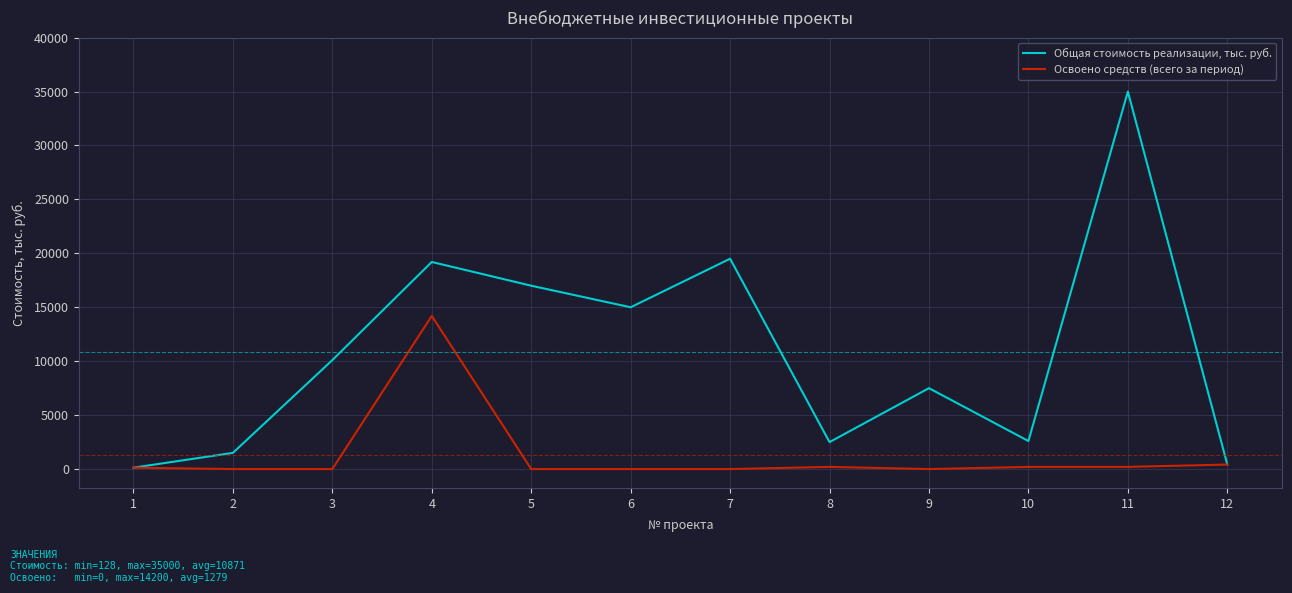

At 6, list the series in order from largest to smallest.

Общая стоимость реализации, тыс. руб., Освоено средств (всего за период)